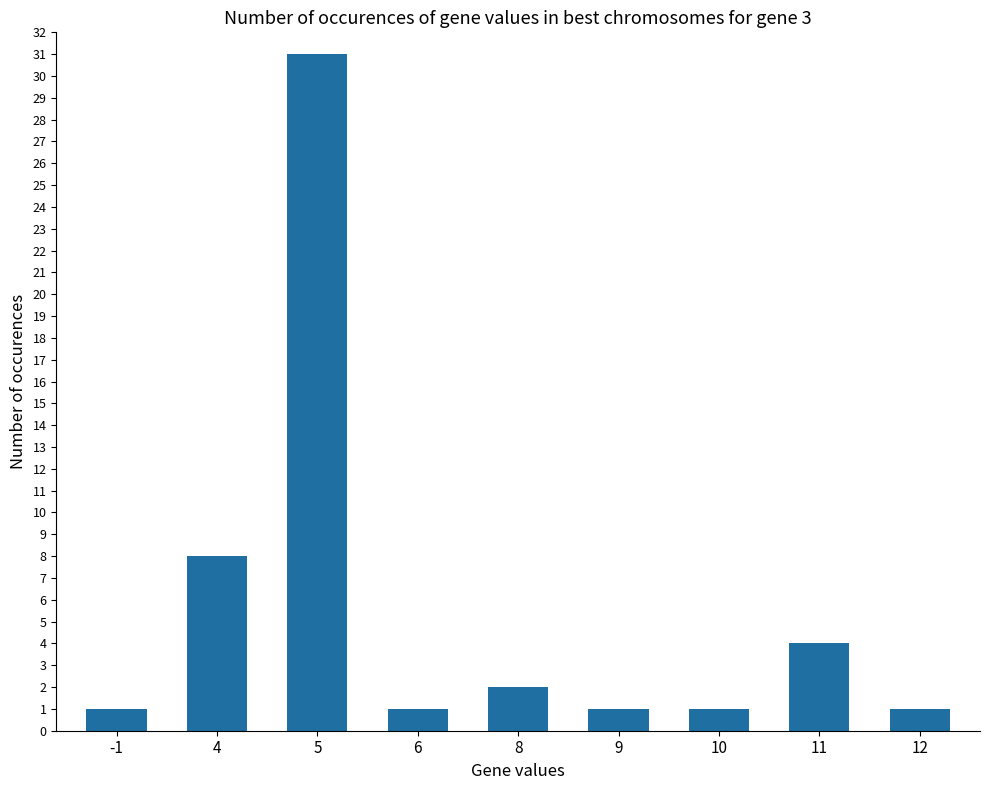

Reading left to right, transcribe all the data shown in this chart.

-1=1	4=8	5=31	6=1	8=2	9=1	10=1	11=4	12=1